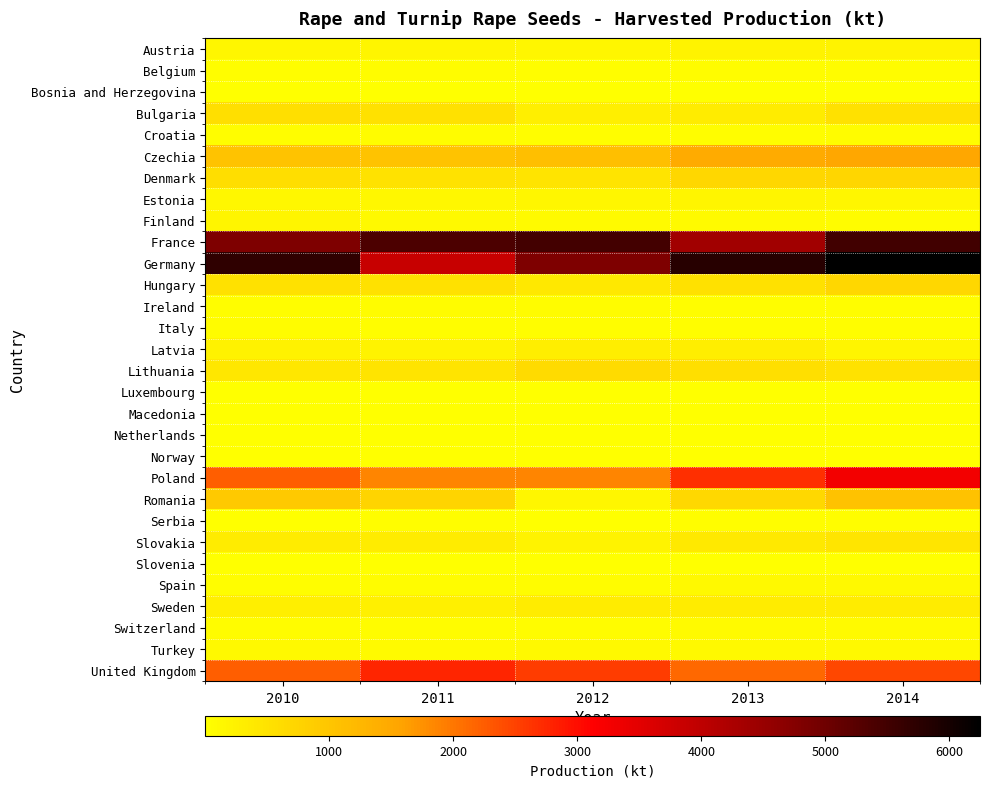

Which series has the largest total across all categories?

Germany